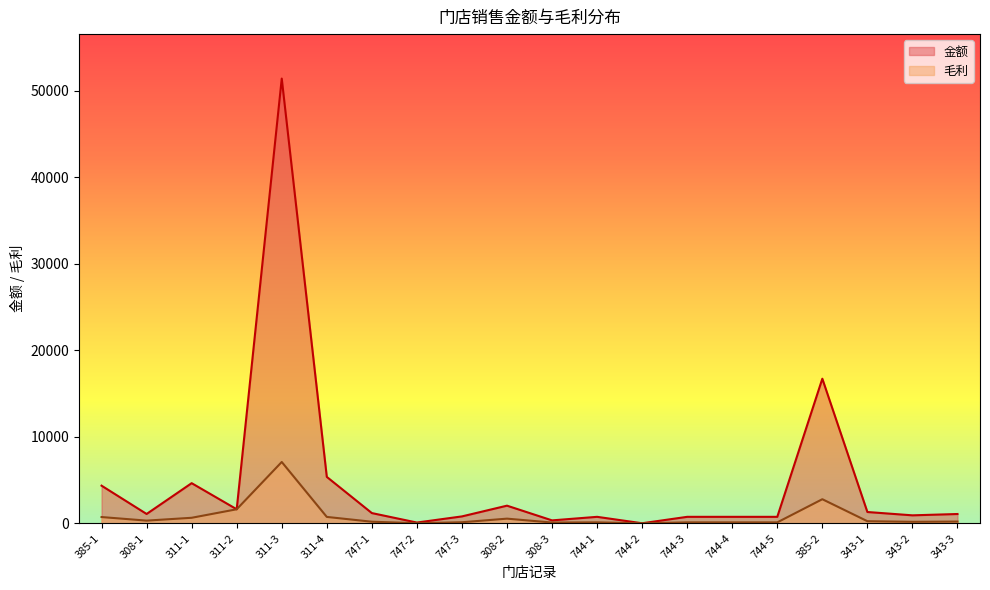

What is the minimum value for 金额?

7.5